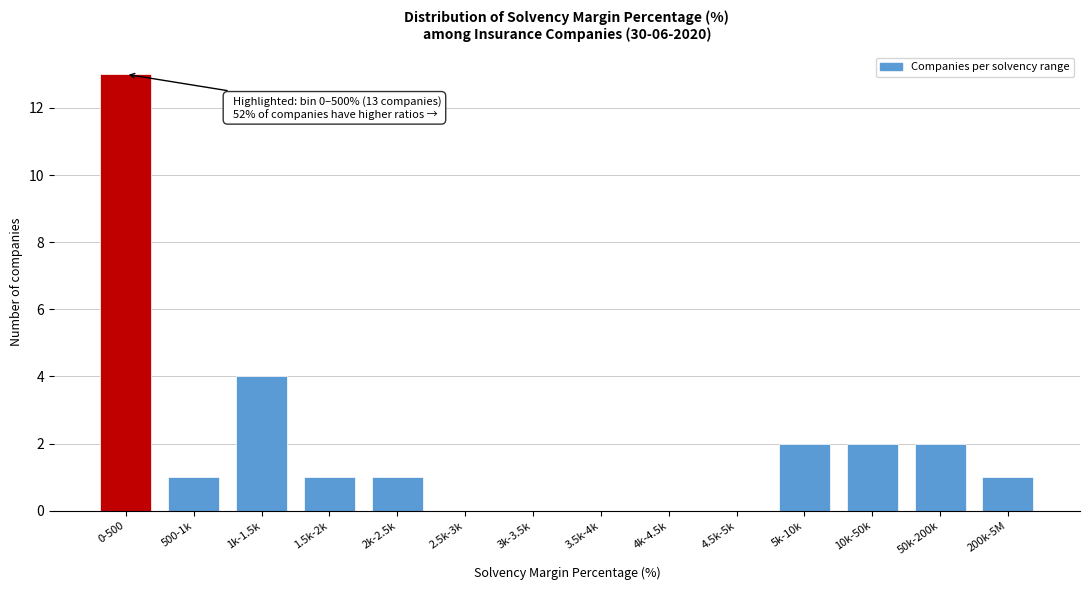

Reading left to right, what are all the values shown in this chart?

0-500=13	500-1k=1	1k-1.5k=4	1.5k-2k=1	2k-2.5k=1	2.5k-3k=0	3k-3.5k=0	3.5k-4k=0	4k-4.5k=0	4.5k-5k=0	5k-10k=2	10k-50k=2	50k-200k=2	200k-5M=1